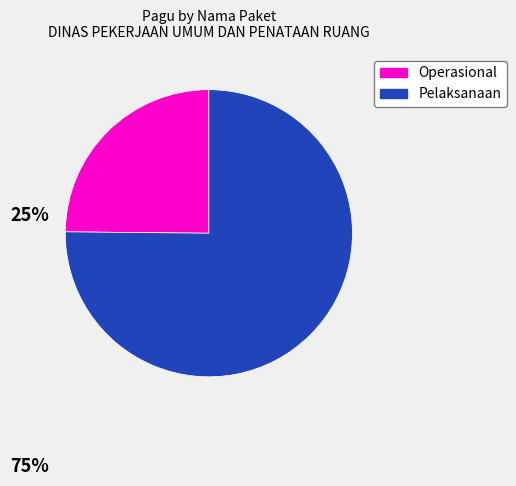

Does Pelaksanaan account for over 50% of the chart?

Yes